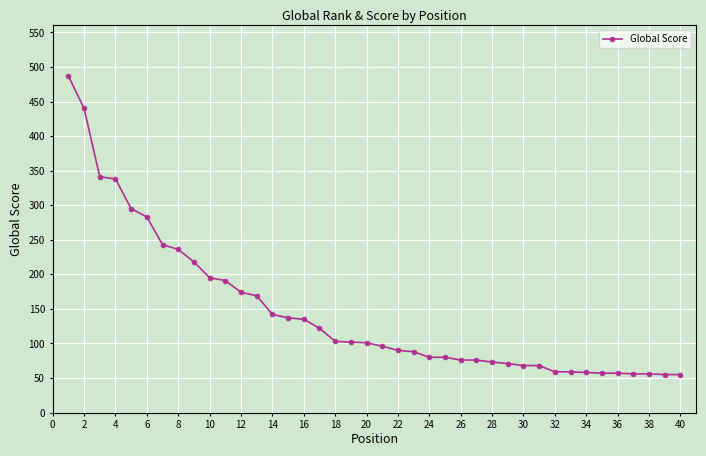

What is the difference between the maximum and minimum values?

432